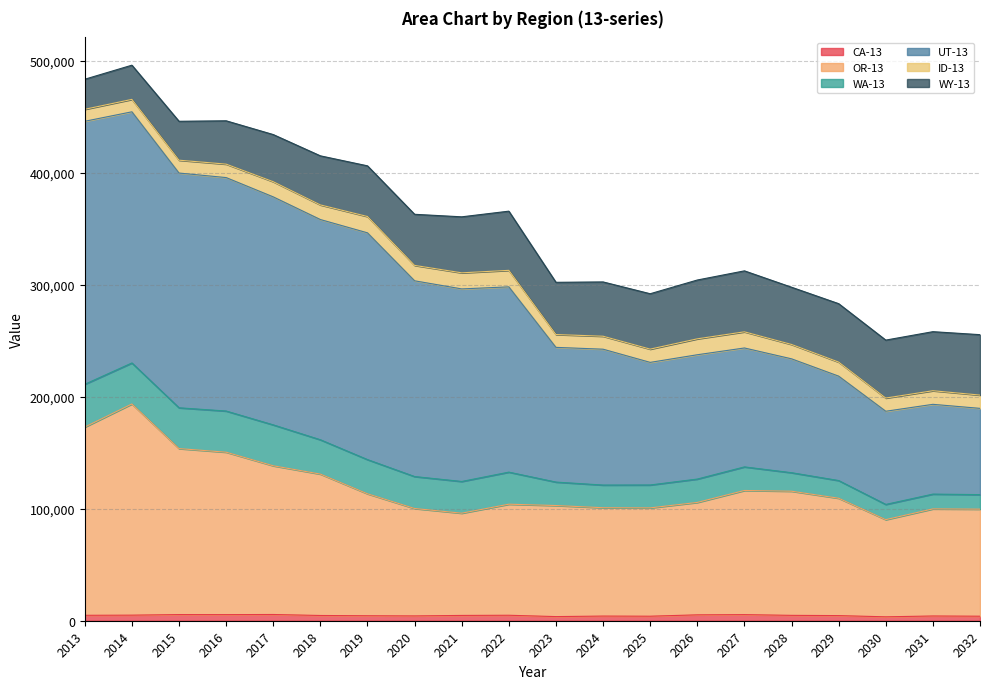

At which label does CA-13 reach its minimum?

2030